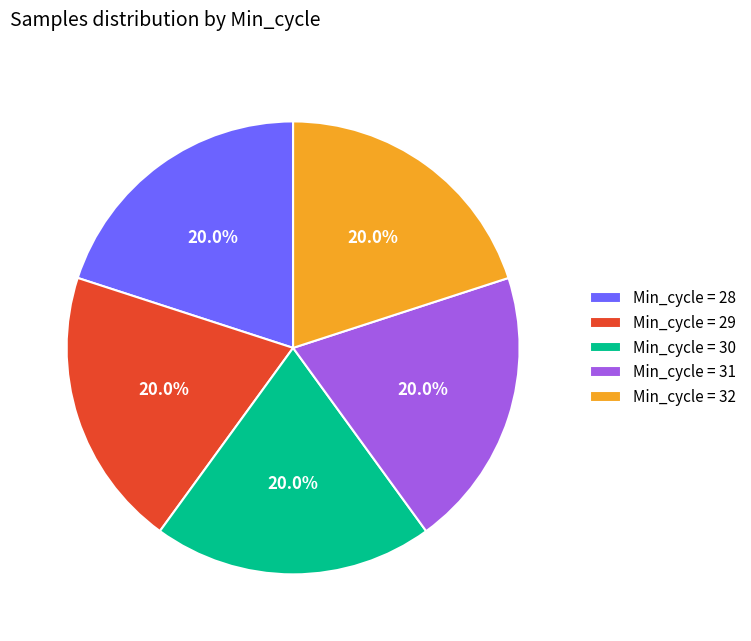

Is there a majority slice in this chart?

No